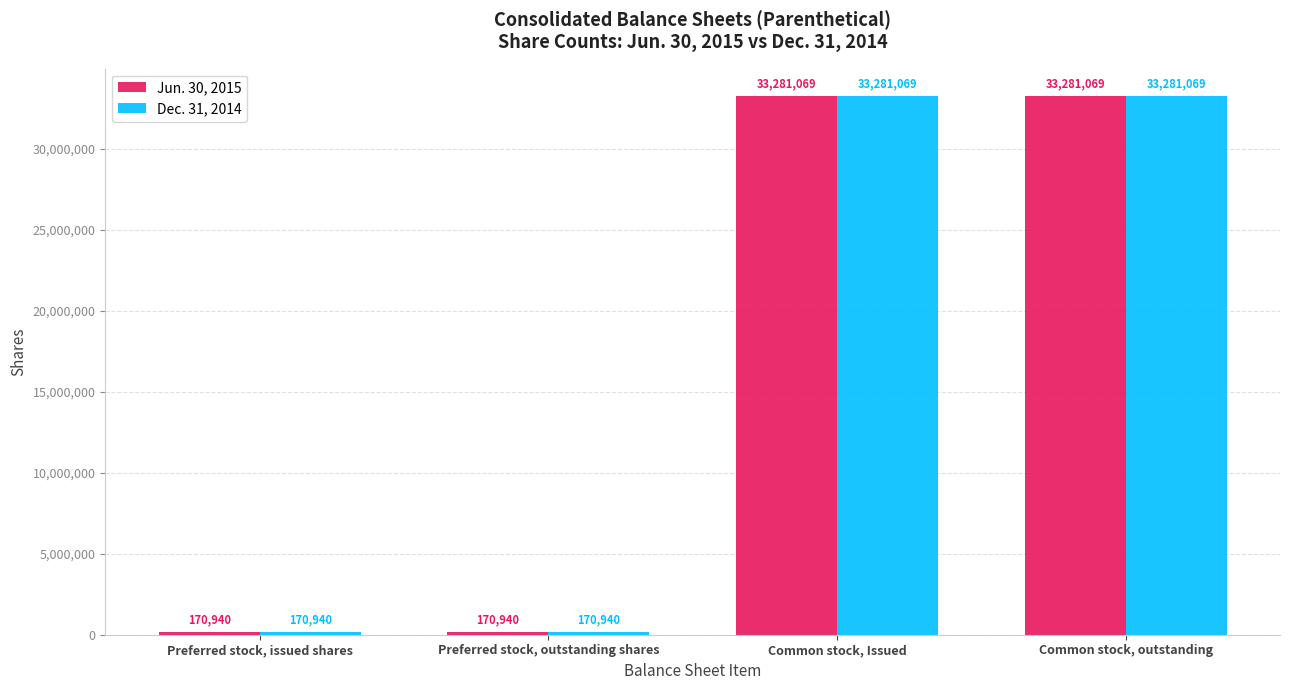

What is the minimum value for Jun. 30, 2015?

170940